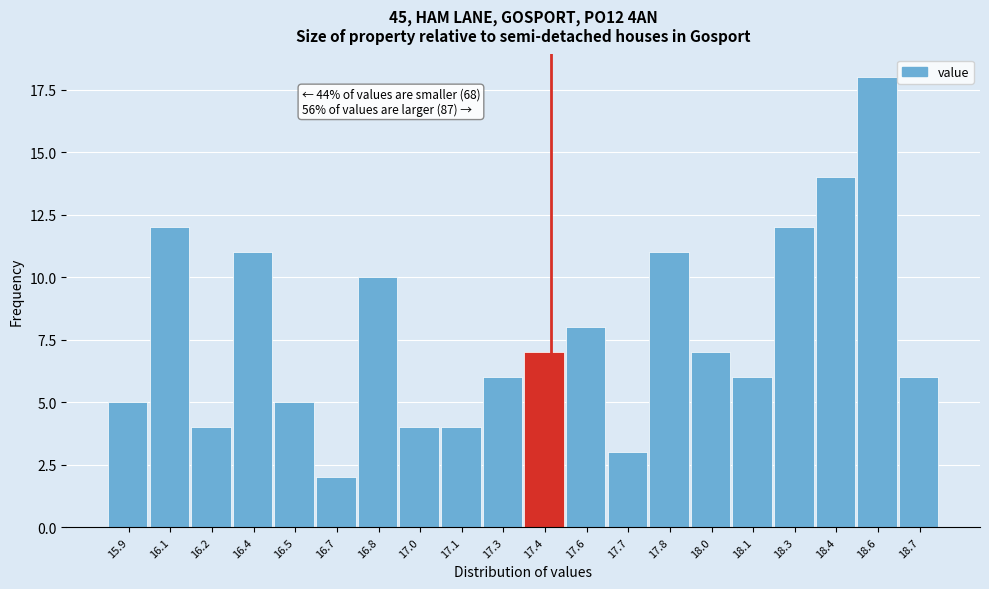

Reading left to right, what are all the values shown in this chart?

15.9=5	16.1=12	16.2=4	16.4=11	16.5=5	16.7=2	16.8=10	17.0=4	17.1=4	17.3=6	17.4=7	17.6=8	17.7=3	17.8=11	18.0=7	18.1=6	18.3=12	18.4=14	18.6=18	18.7=6